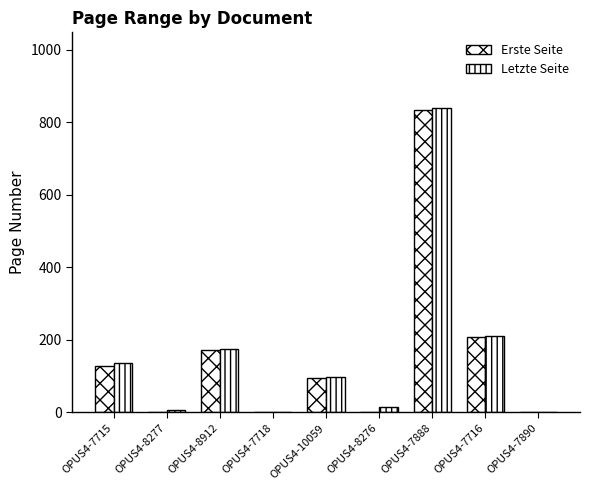

At which label is Erste Seite closest to 416?

OPUS4-7716